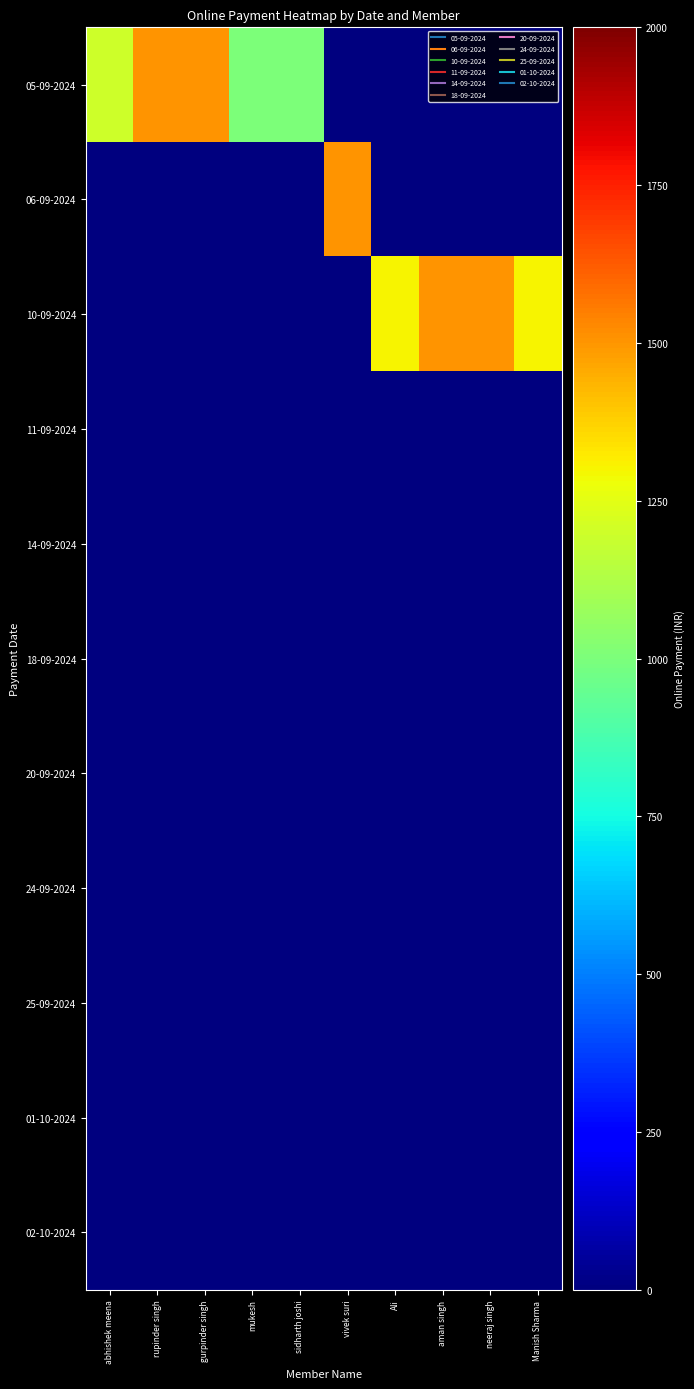

At how many categories does at least one series exceed 1109?

8